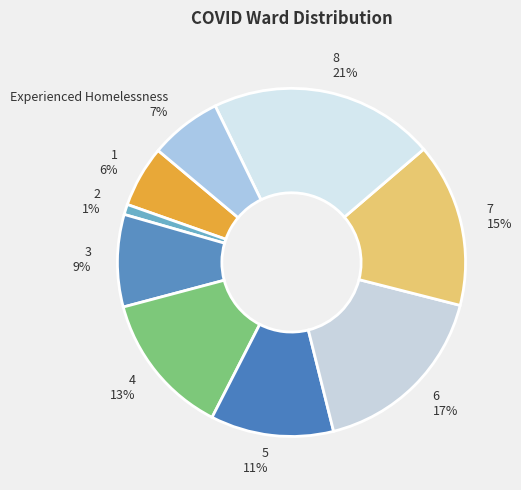

Is it true that 7 is 26% of the pie?

False